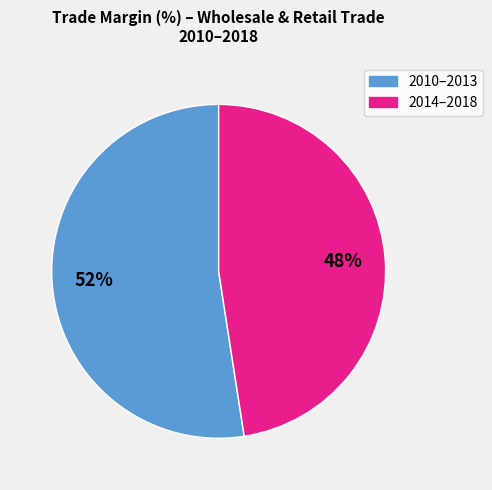

To the nearest percent, what is the average slice percentage?

50%